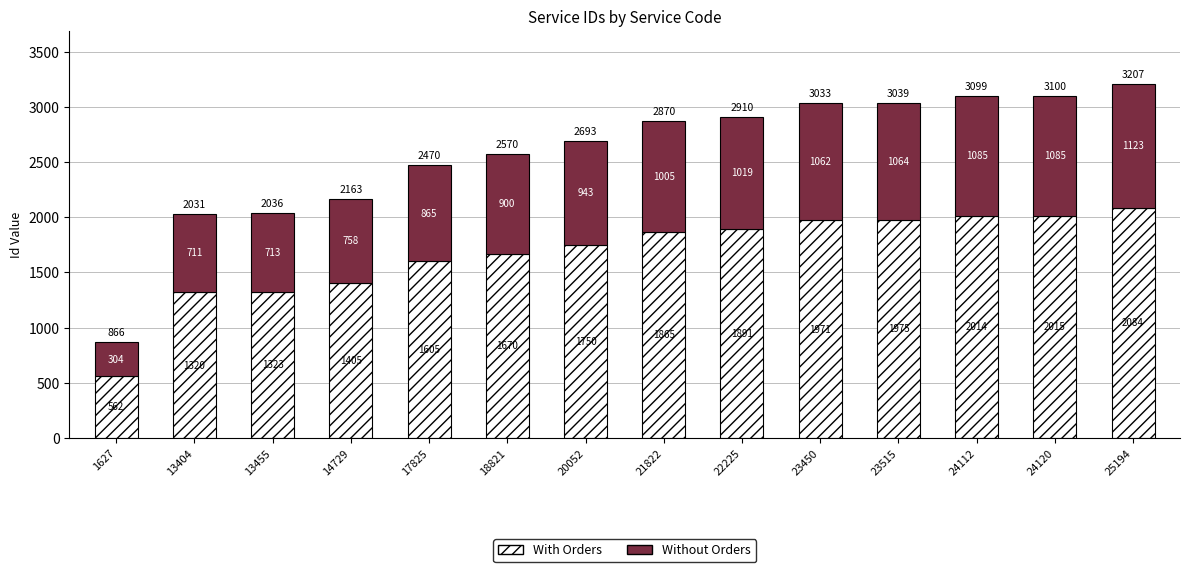

What is the sum of all With Orders values?

23450